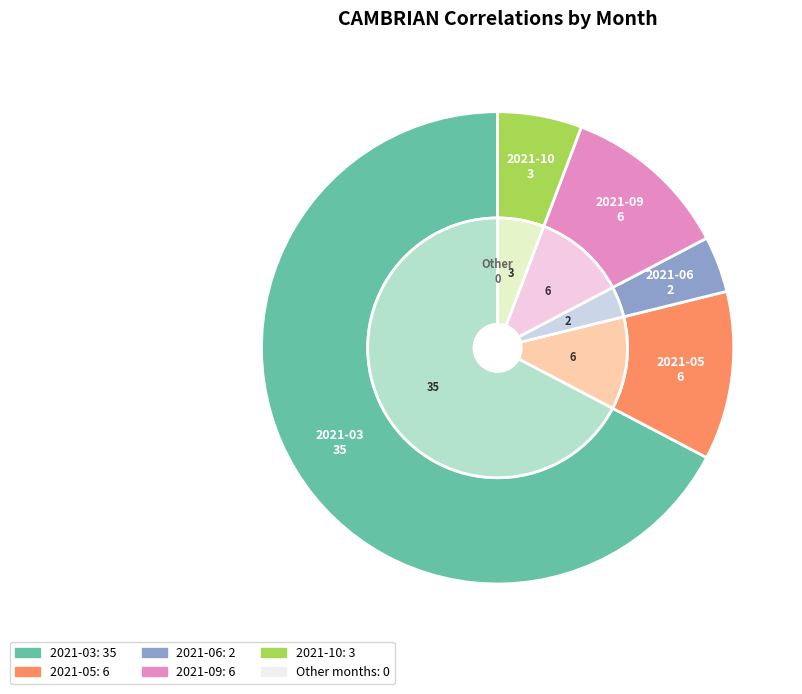

Which slice is the smallest?

2021-06